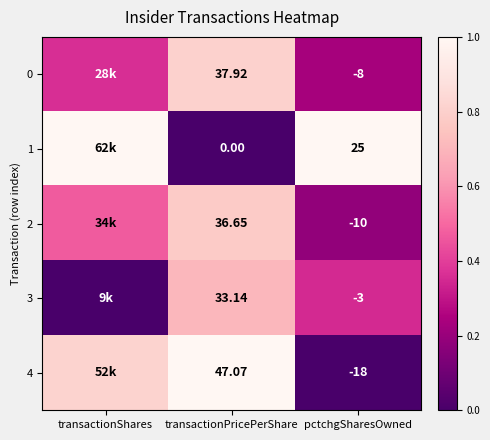

True or false: 0 has a value of 0.8 at transactionPricePerShare.

True